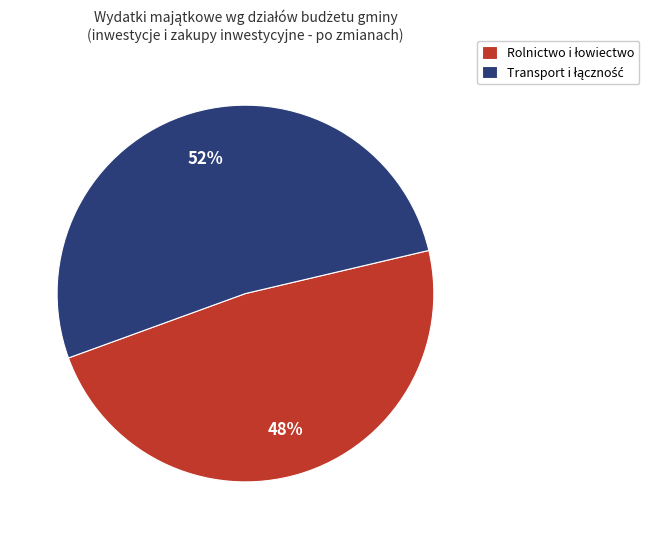

Is there a majority slice in this chart?

Yes